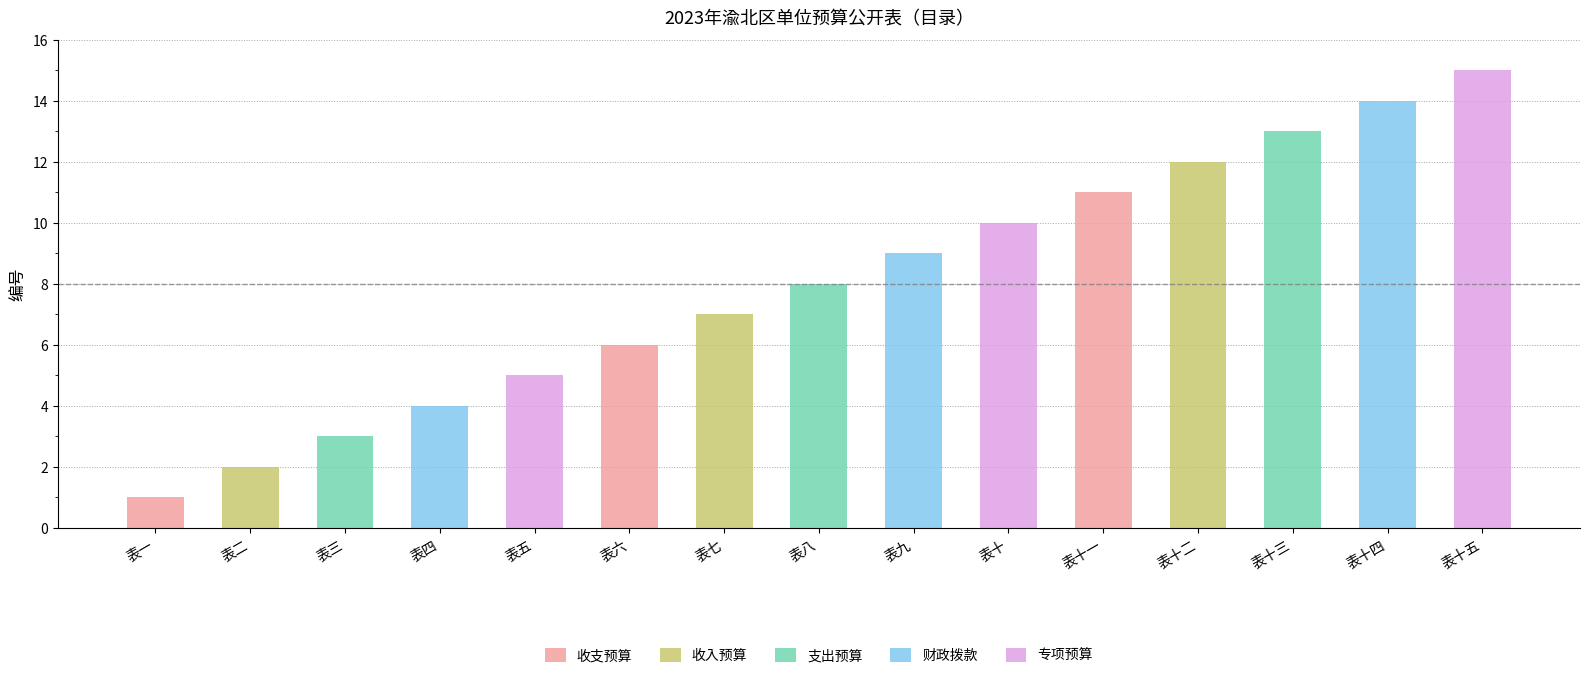

Between 表十二 and 表十一, which is larger?

表十二